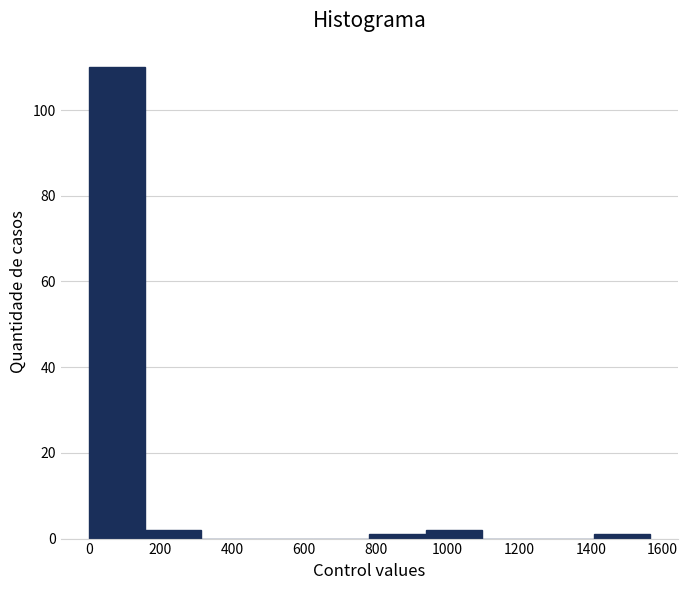

Which range on the x-axis has the tallest bar?

0 to 160